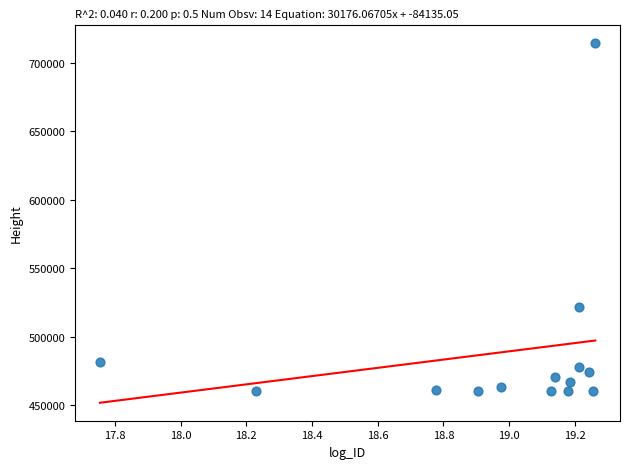

What is the range of Y values (max minus min)?

254059